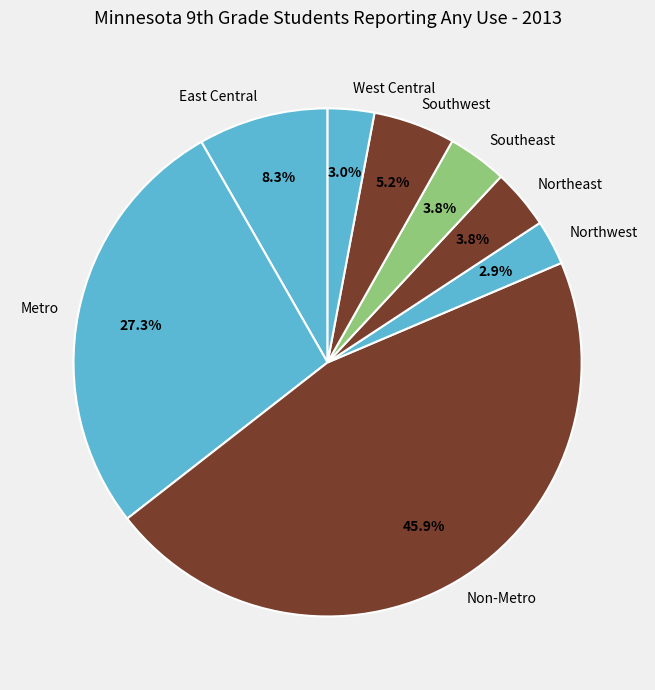

What percentage is the Southwest slice, to the nearest percent?

5%